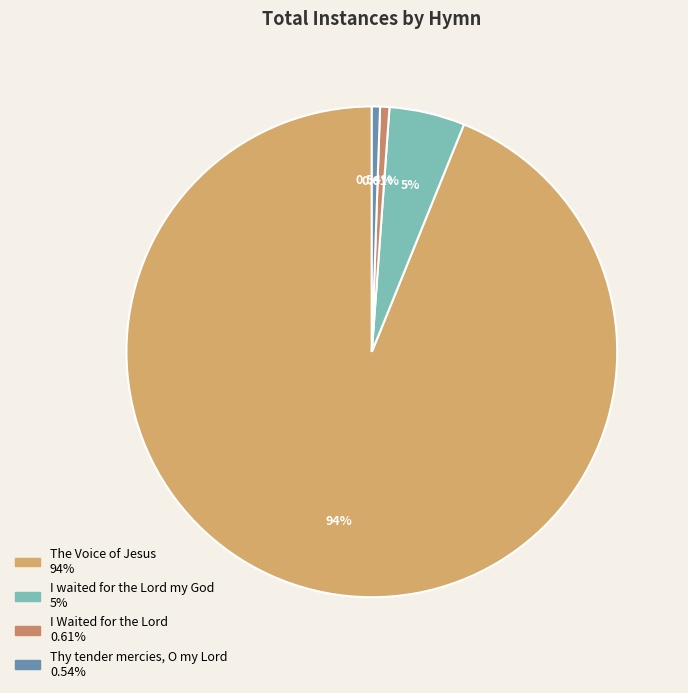

To the nearest percent, what is the average slice percentage?

25%